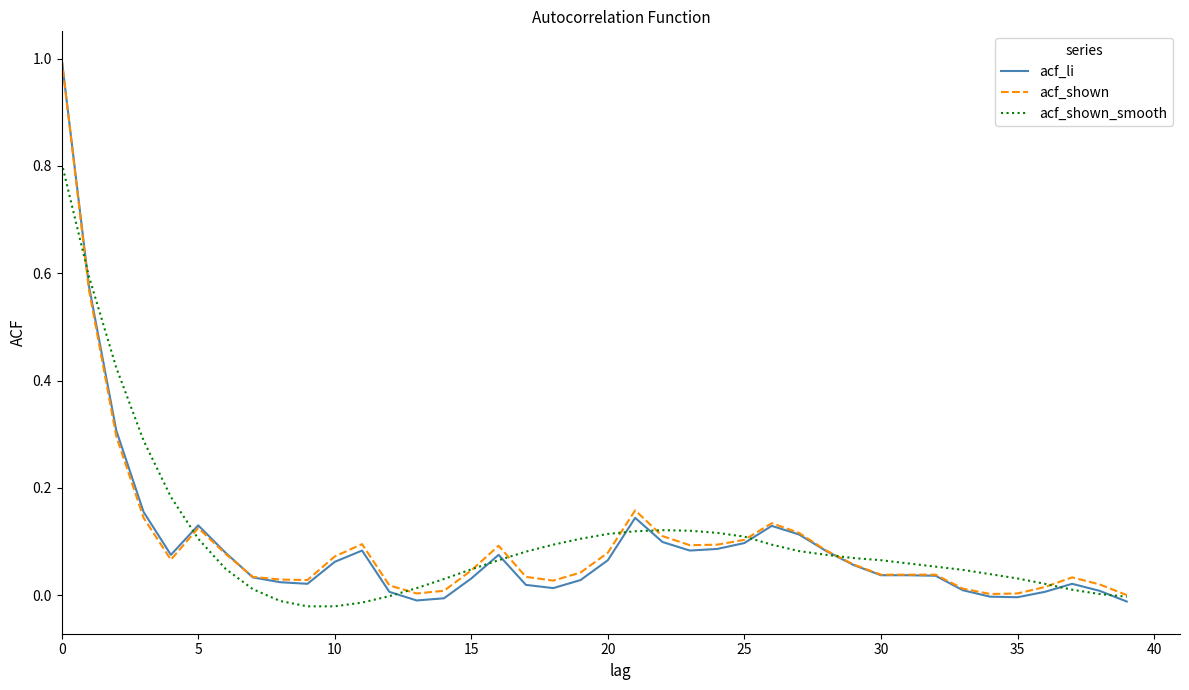

Which series has the largest range (max minus min)?

acf_li